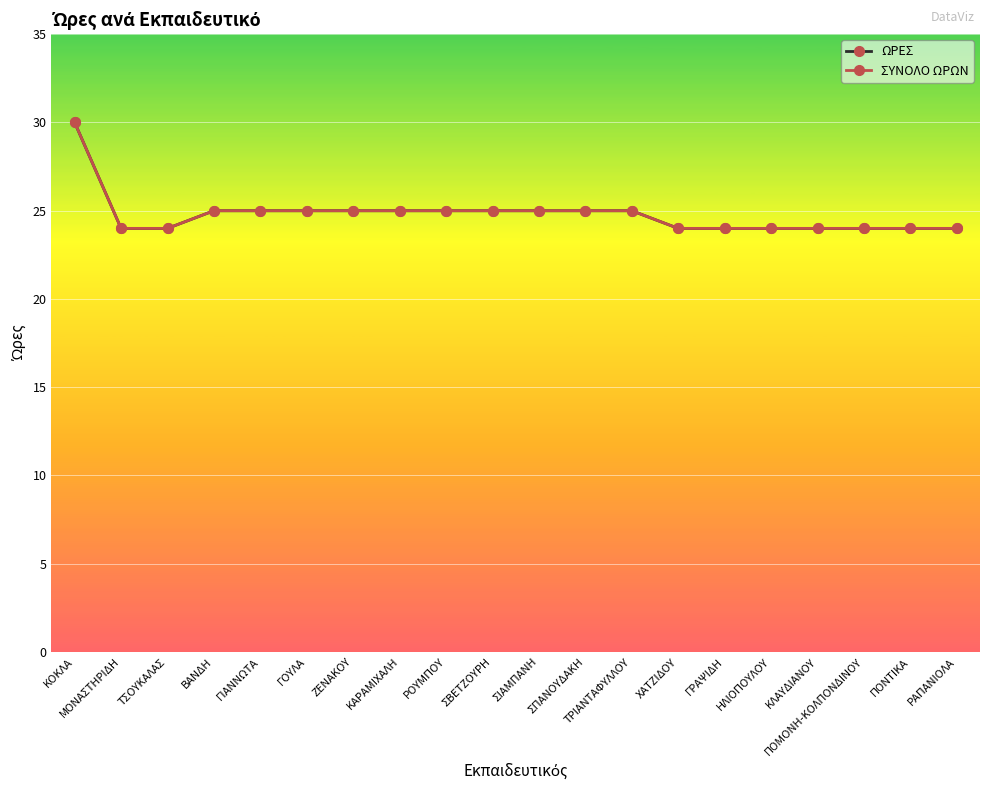

Reading left to right, extract all data points from this chart.

ΩΡΕΣ: 30	24	24	25	25	25	25	25	25	25	25	25	25	24	24	24	24	24	24	24
ΣΥΝΟΛΟ ΩΡΩΝ: 30	24	24	25	25	25	25	25	25	25	25	25	25	24	24	24	24	24	24	24